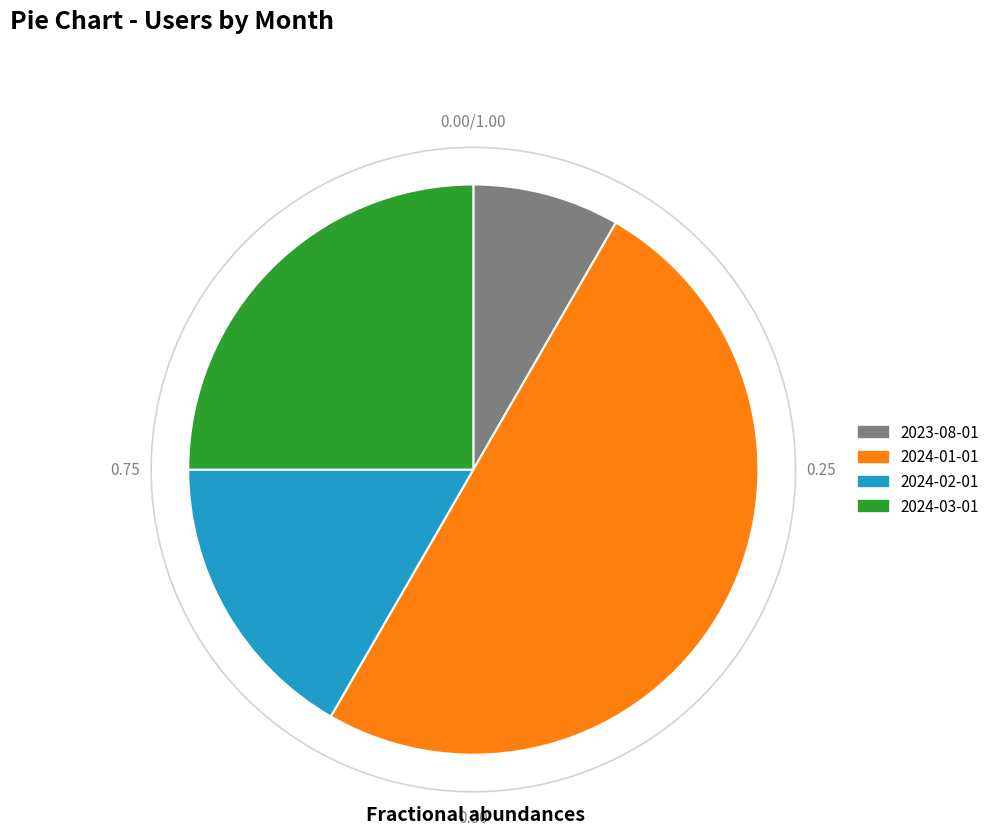

Is there a majority slice in this chart?

No